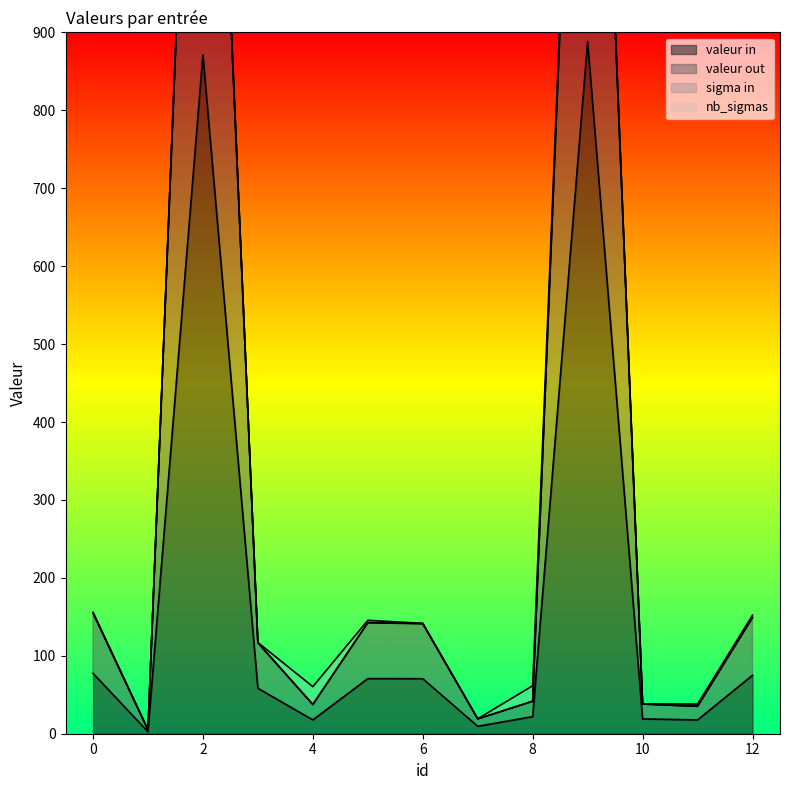

What is the difference between the valeur out values at 10 and 11?

2.9